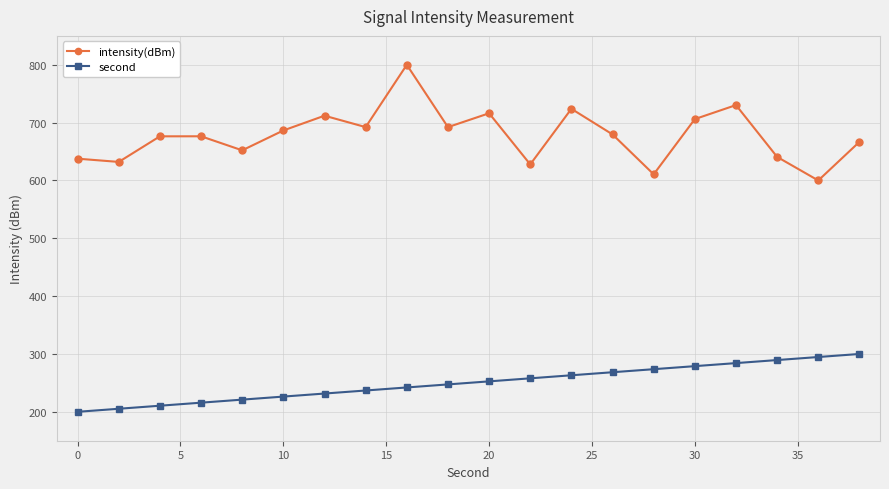

What is the difference between the maximum and minimum values in the intensity(dBm) series?

200.0